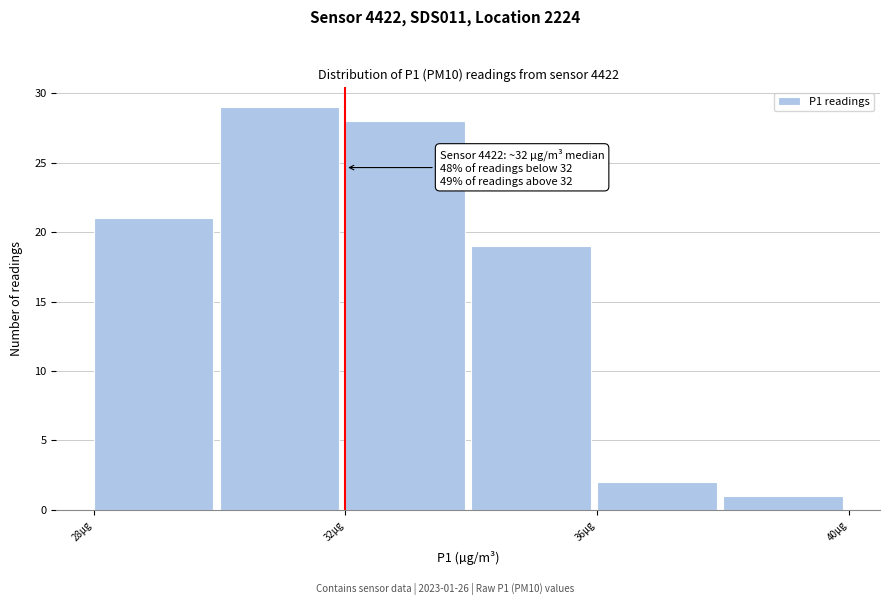

Over which range of the x-axis is the bar tallest?

30 to 32